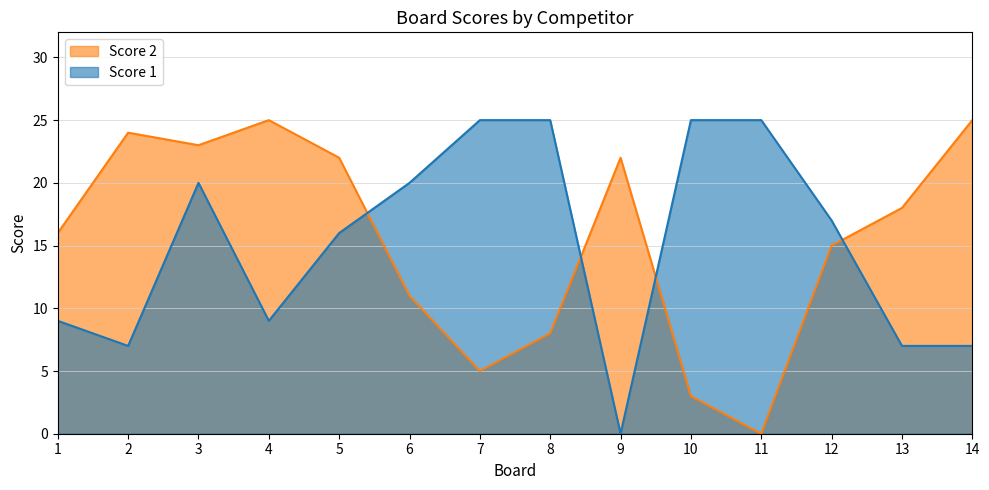

Where do Score 1 and Score 2 first cross each other?

5 and 6